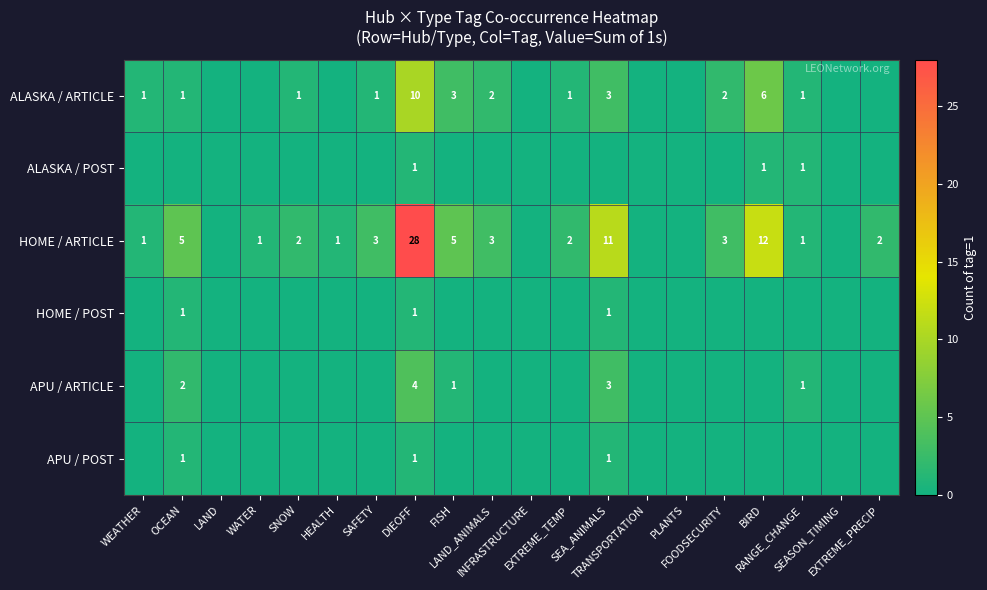

The ALASKA / POST series shows 0 at WATER. True or false?

True